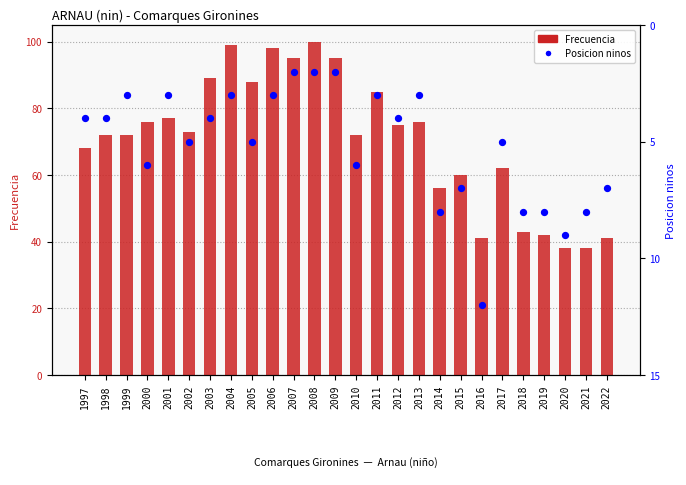

At how many categories does at least one series exceed 82?

8